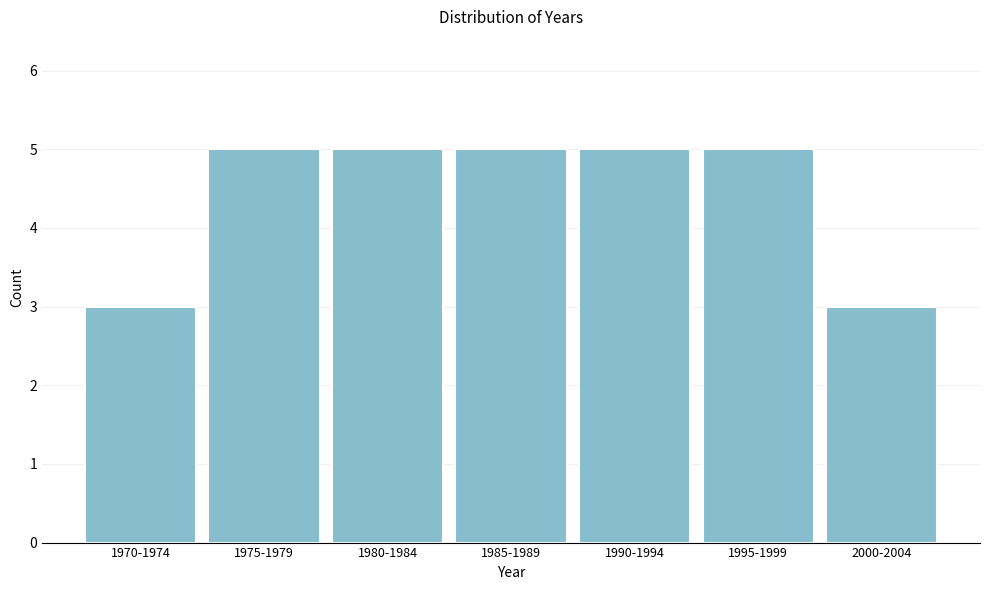

Reading left to right, what are all the values shown in this chart?

1970-1974=3	1975-1979=5	1980-1984=5	1985-1989=5	1990-1994=5	1995-1999=5	2000-2004=3